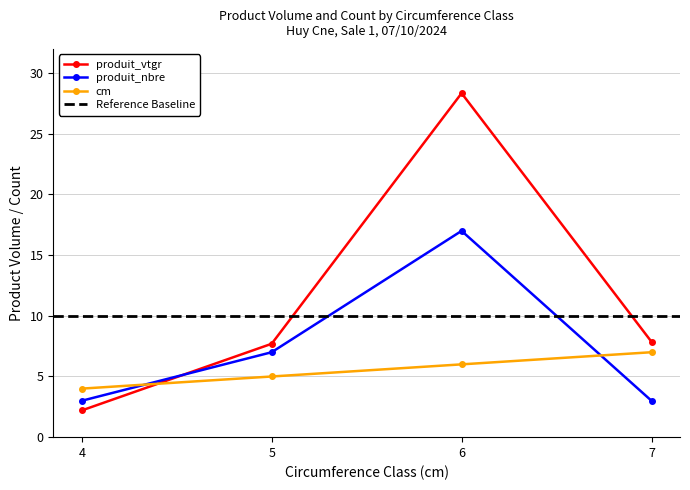

Read the cm value at 7.

7.0